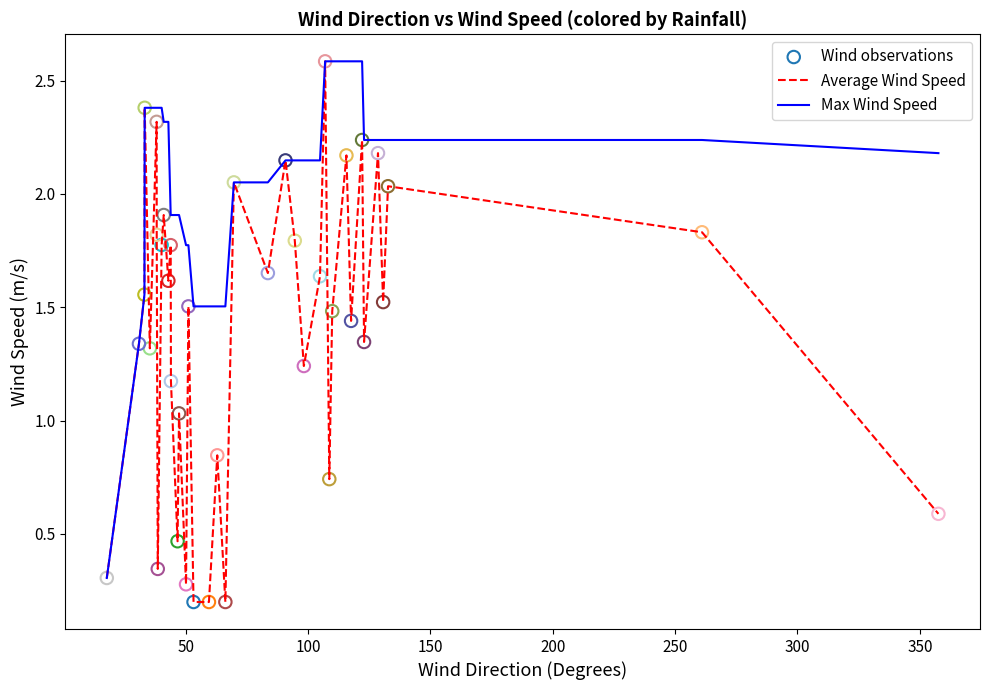

Which series has the largest range (max minus min)?

Average Wind Speed